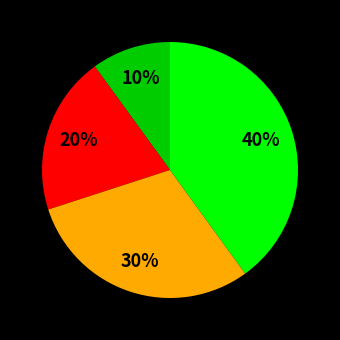

To the nearest percent, what is the difference between the largest and smallest slice percentages?

30%